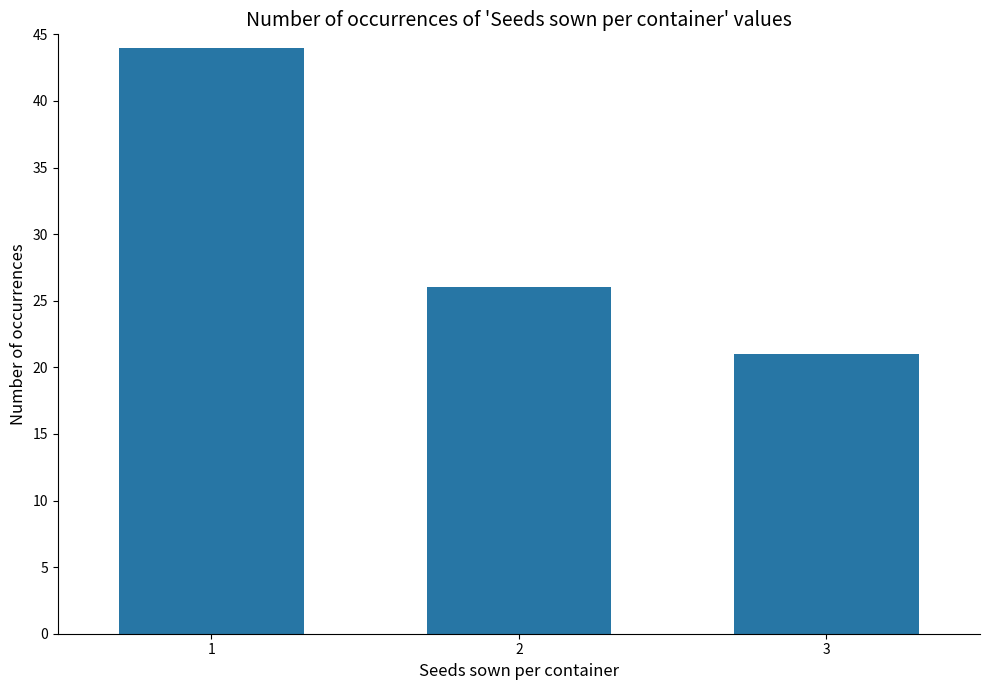

Which category has the highest value across all series?

1